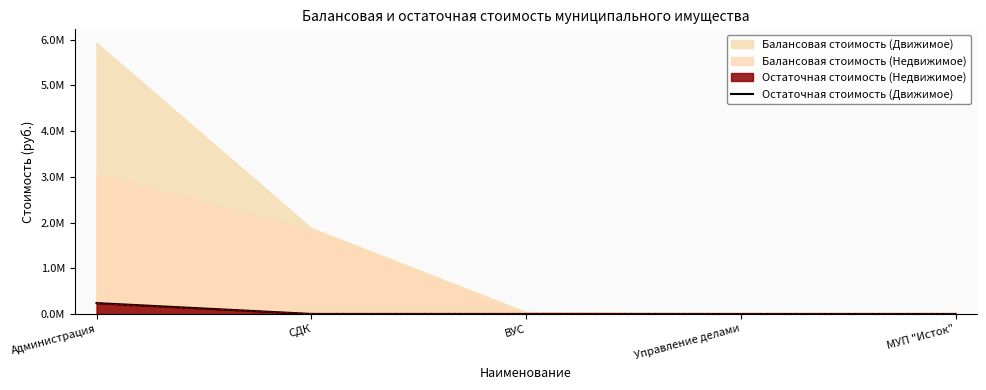

Is it true that the value at ВУС is -80010.7?

False